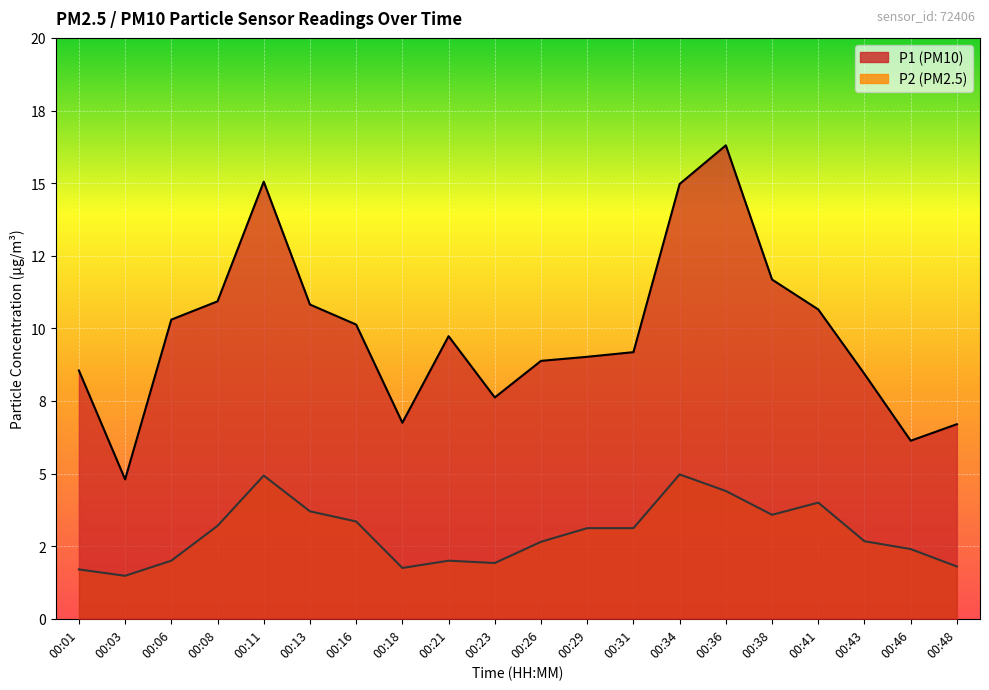

How many values in the P2 series are below 3?

10